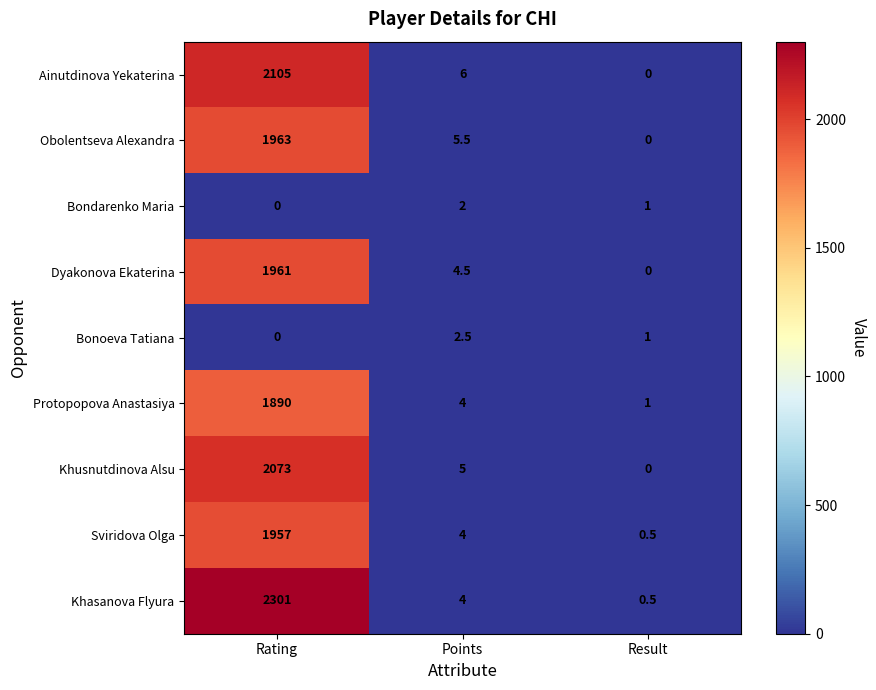

At which label does Bondarenko Maria first exceed 1?

Points